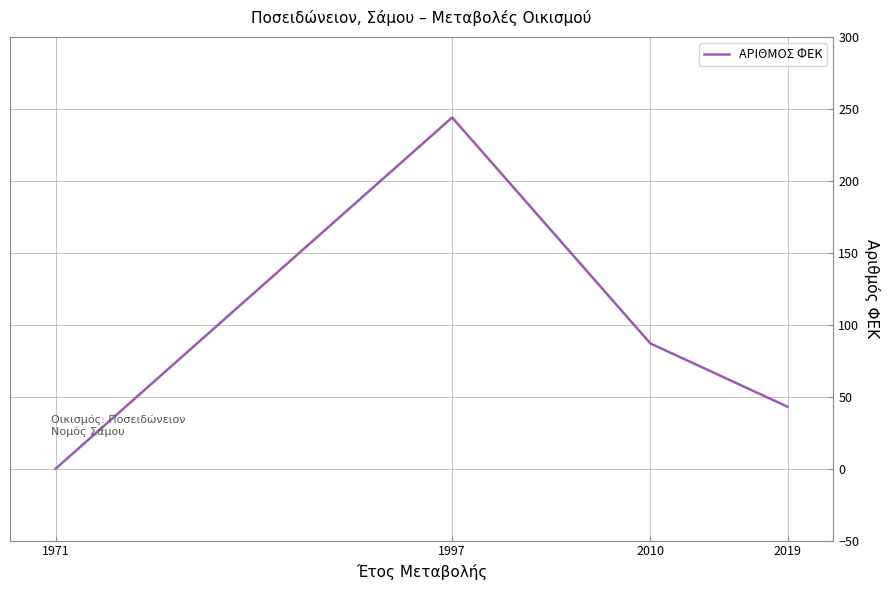

What is the difference between the maximum and minimum values?

244